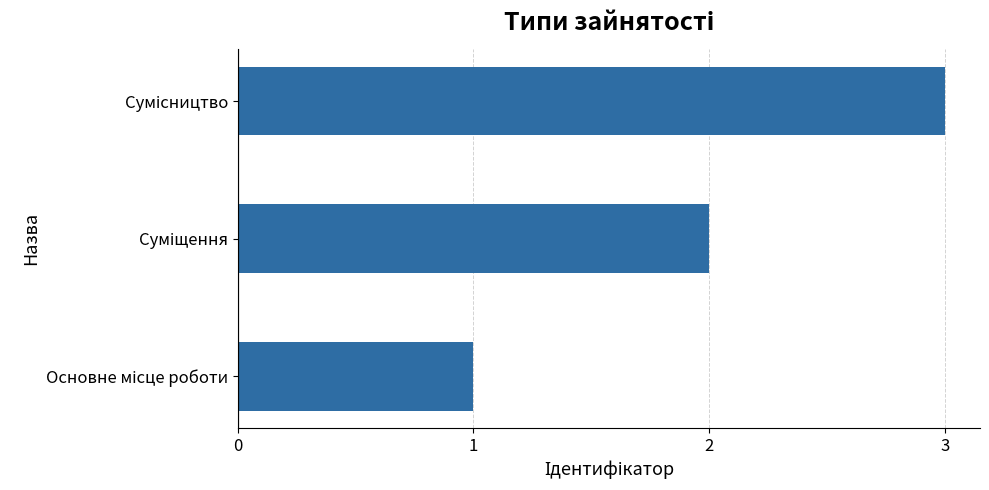

What is the difference between the maximum and minimum values?

2